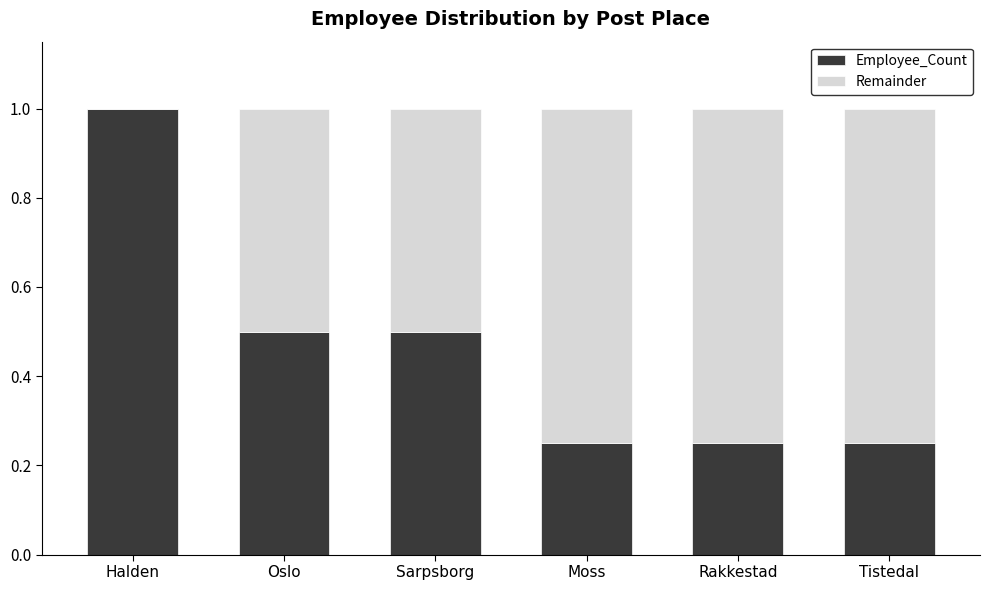

What is the maximum value for Employee_Count?

1.0